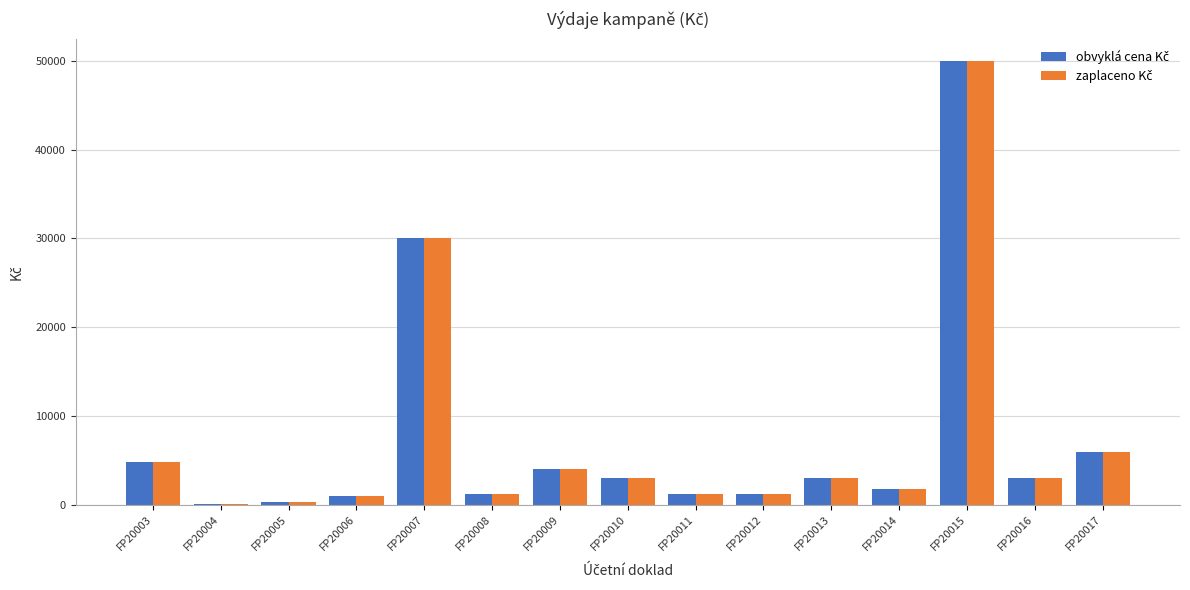

At which category is the sum across all series the highest?

FP20015